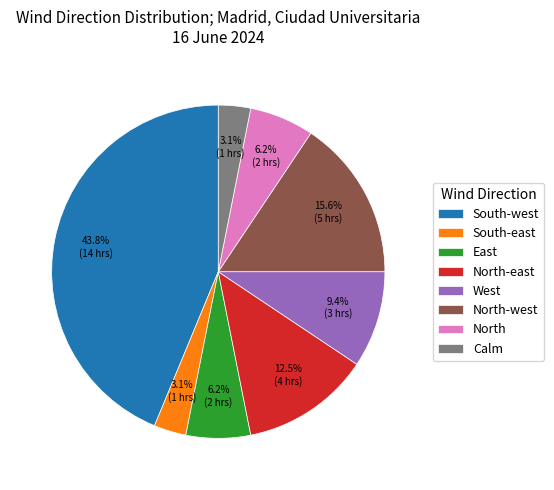

Which category has the biggest portion of the pie?

South-west